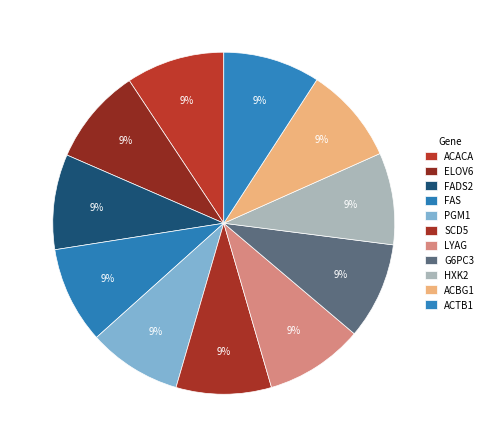

How many segments does this pie chart have?

11